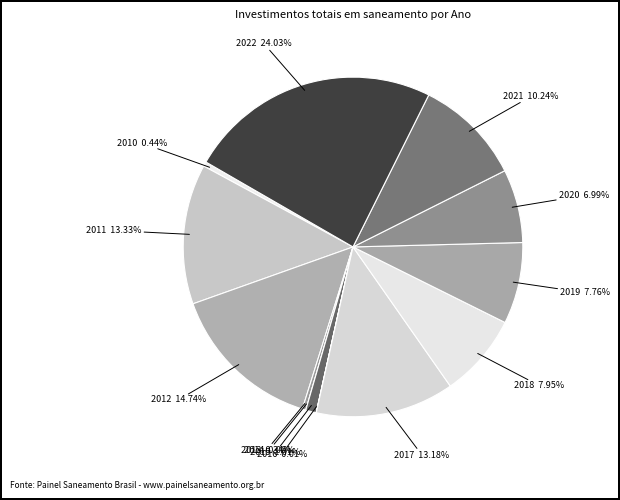

Does 2010 account for over 50% of the chart?

No